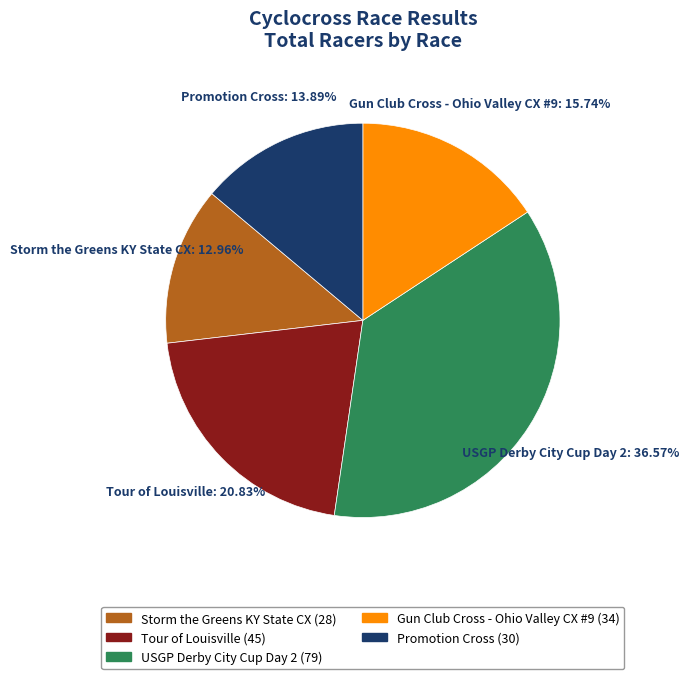

Is Promotion Cross the majority of the pie?

No